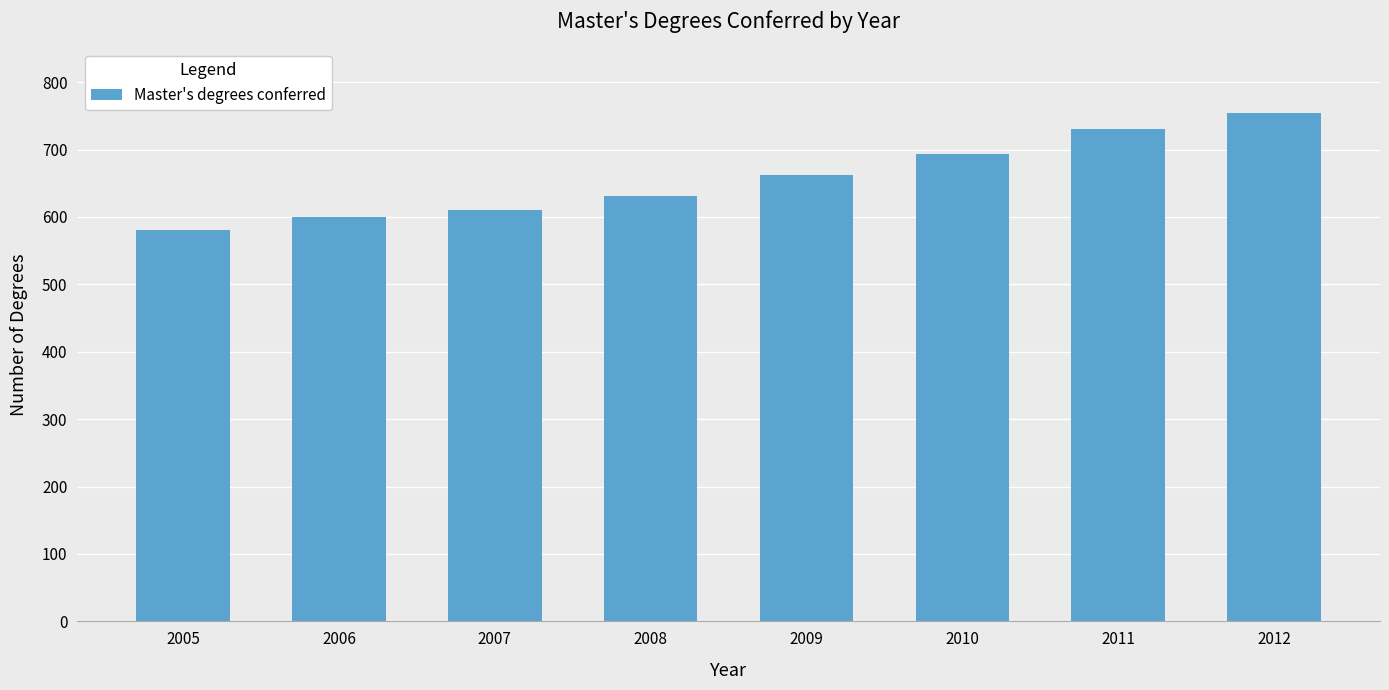

What is the maximum value shown in the chart?

754